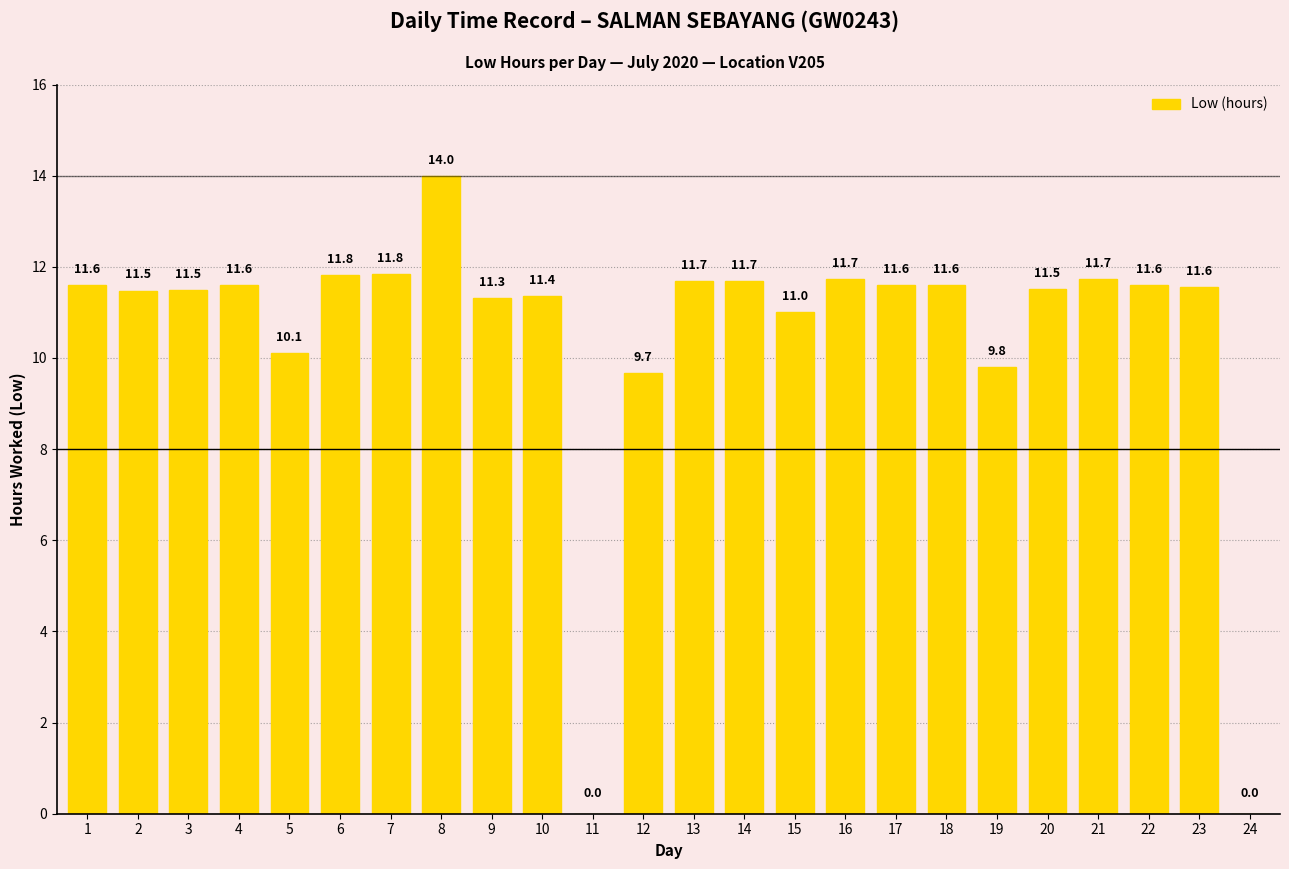

Between 2 and 23, which is larger?

23